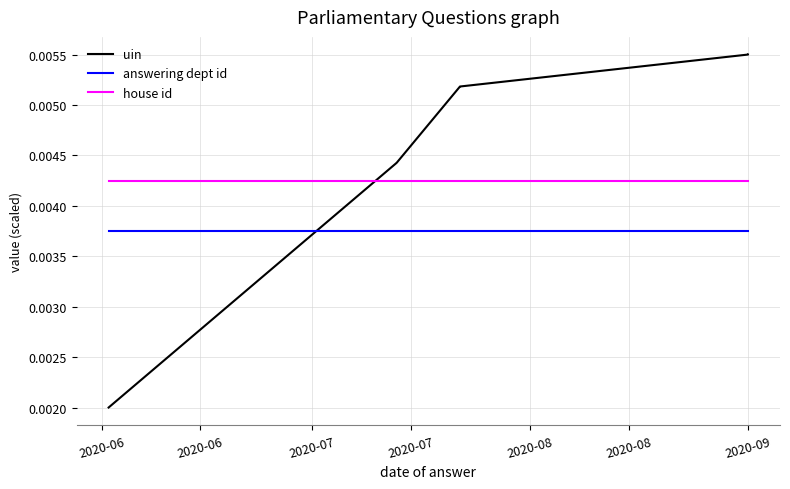

At which category is the sum across all series the highest?

2020-09